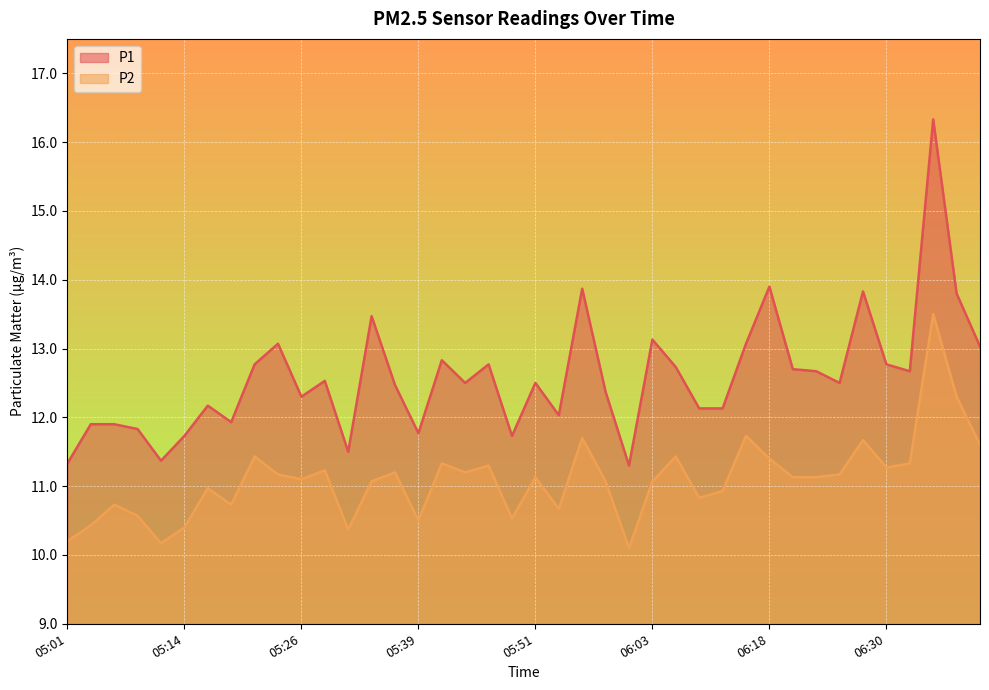

List the series in order of their peak value, lowest first.

P2, P1